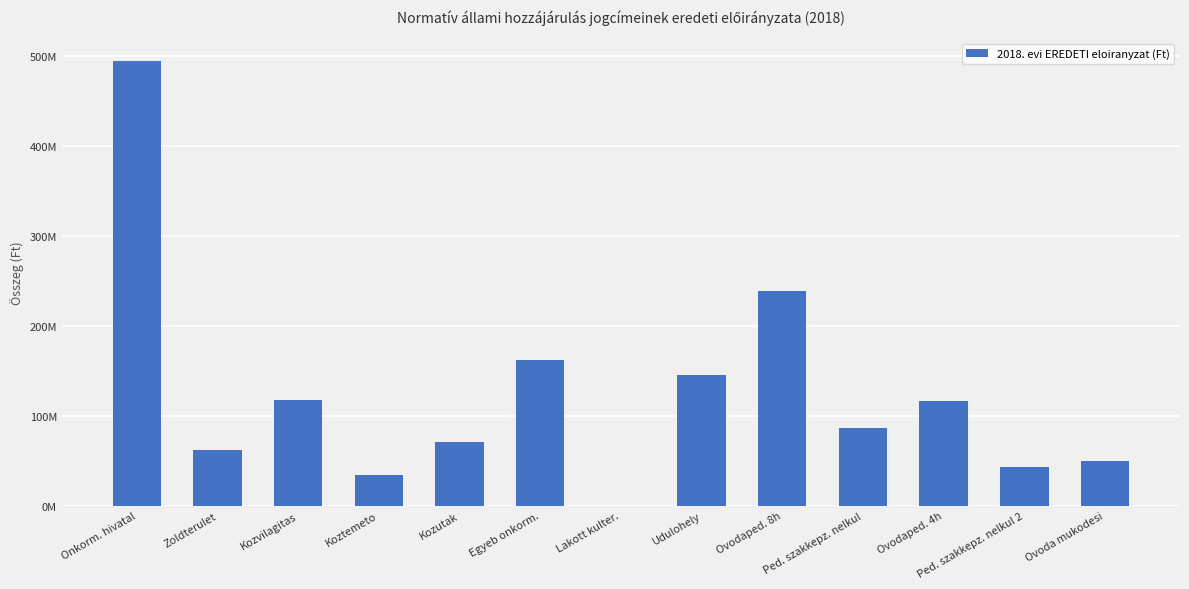

Which category has the lowest value across all series?

Lakott kulter.